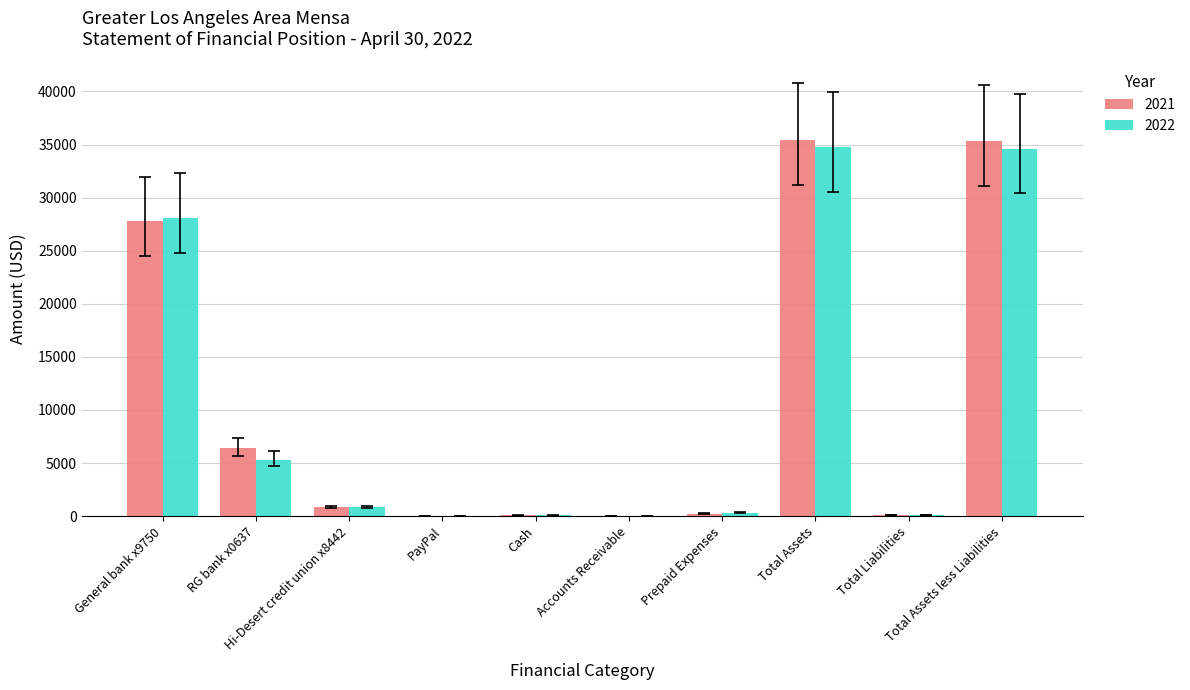

What are all the series names shown in the legend?

2021, 2022